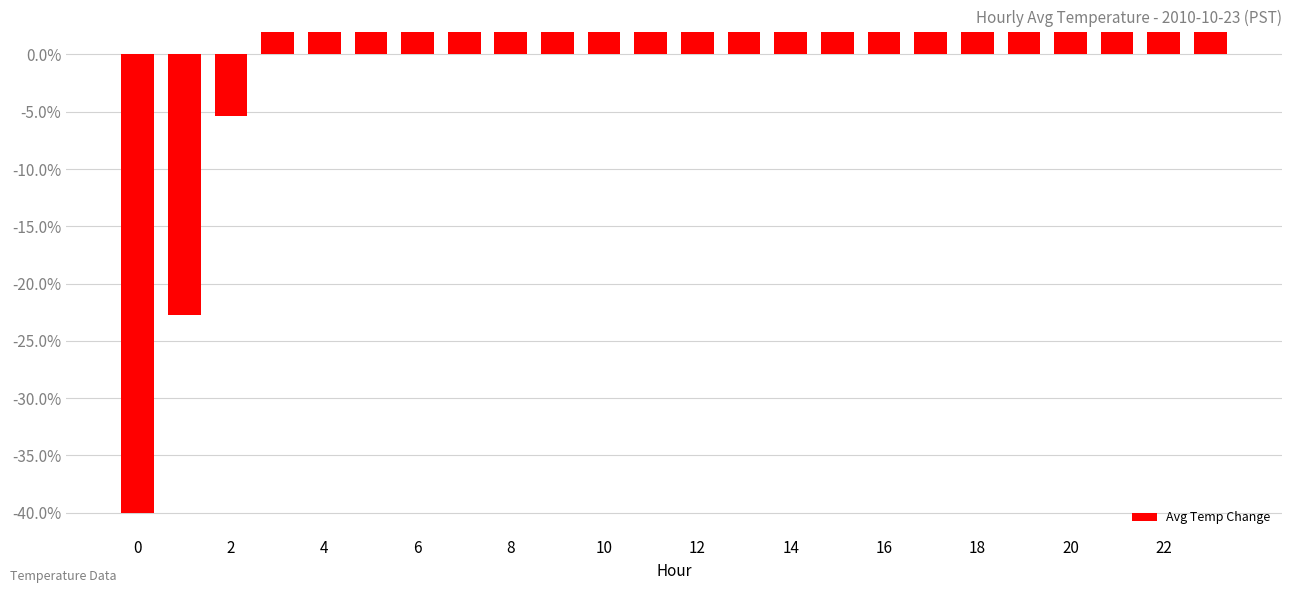

Reading left to right, transcribe all the data shown in this chart.

-0.4	-0.2	-0.1	0.0	0.0	0.0	0.0	0.0	0.0	0.0	0.0	0.0	0.0	0.0	0.0	0.0	0.0	0.0	0.0	0.0	0.0	0.0	0.0	0.0